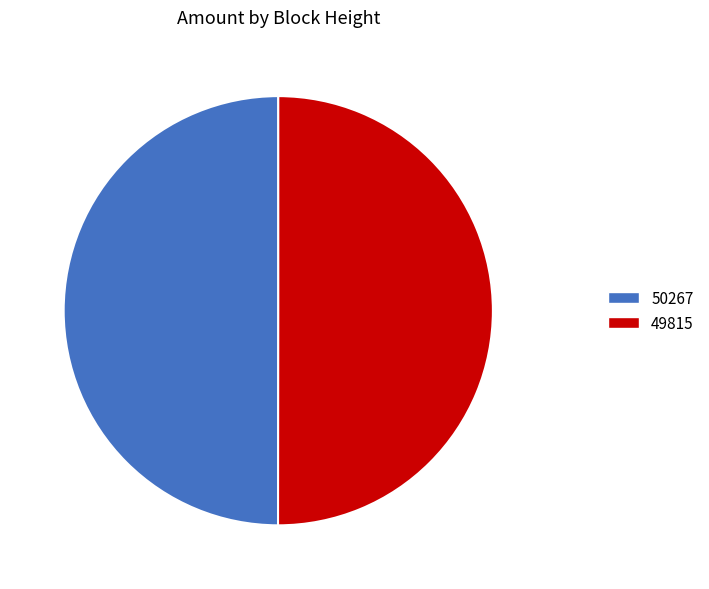

True or false: 50267 accounts for 50% of the total.

True